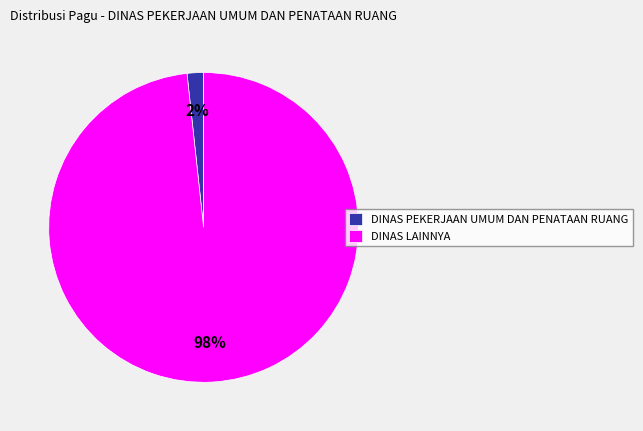

How many slices are in this pie chart?

2